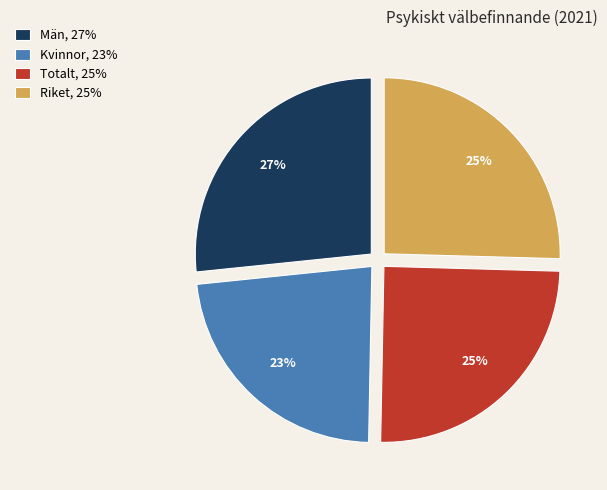

To the nearest percent, what is the difference between the largest and smallest slice percentages?

4%